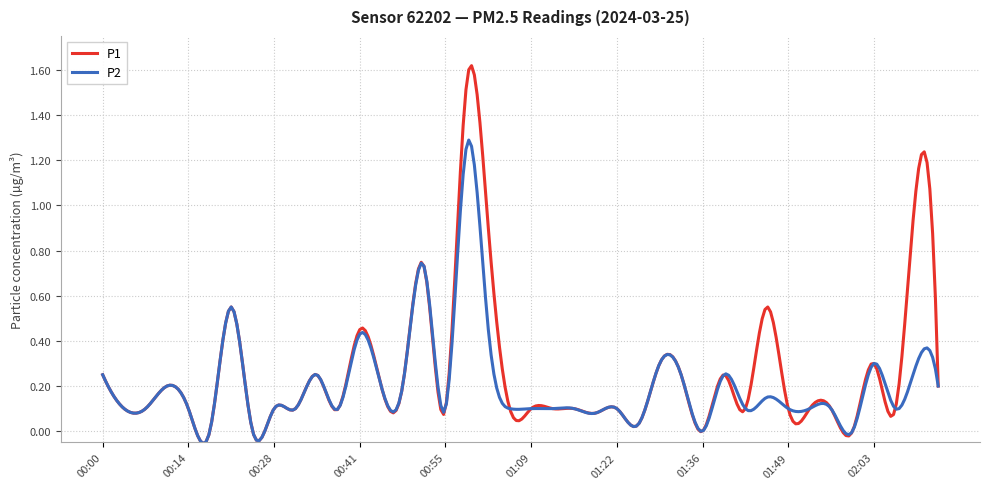

List the series in order of their peak value, highest first.

P1, P2